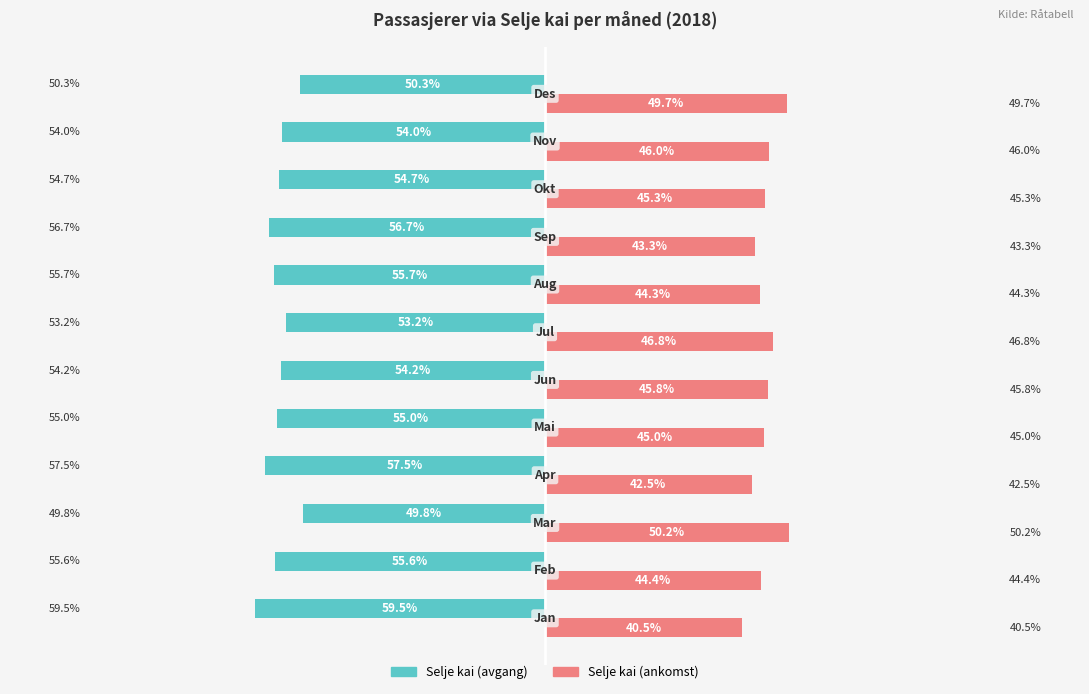

Which series has the largest total across all categories?

Selje kai (ankomst)